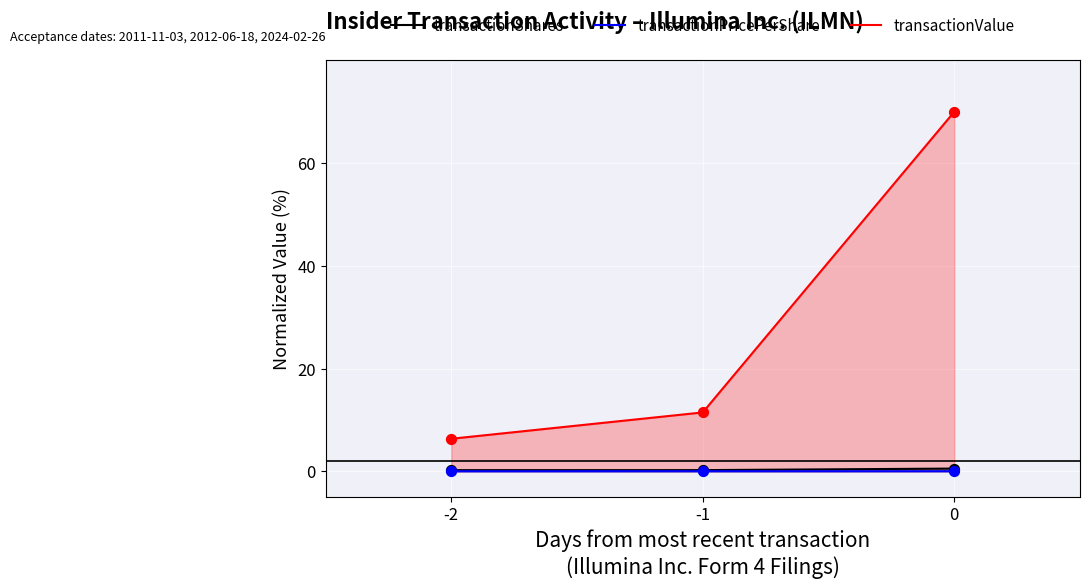

Which series reaches the minimum Y coordinate?

transactionPricePerShare